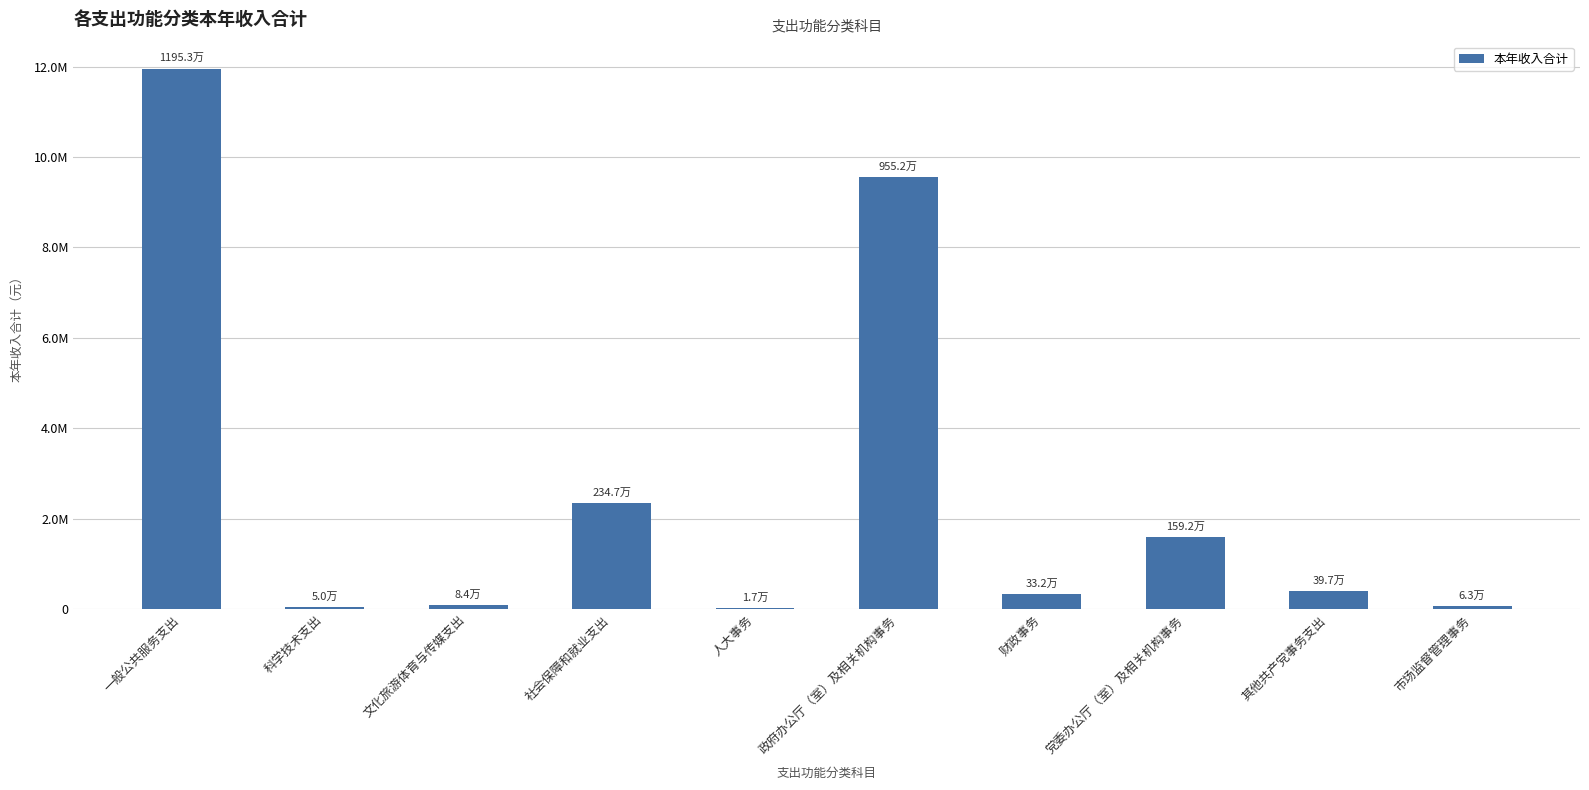

What is the ratio of the value at 一般公共服务支出 to the value at 其他共产党事务支出?

30.1